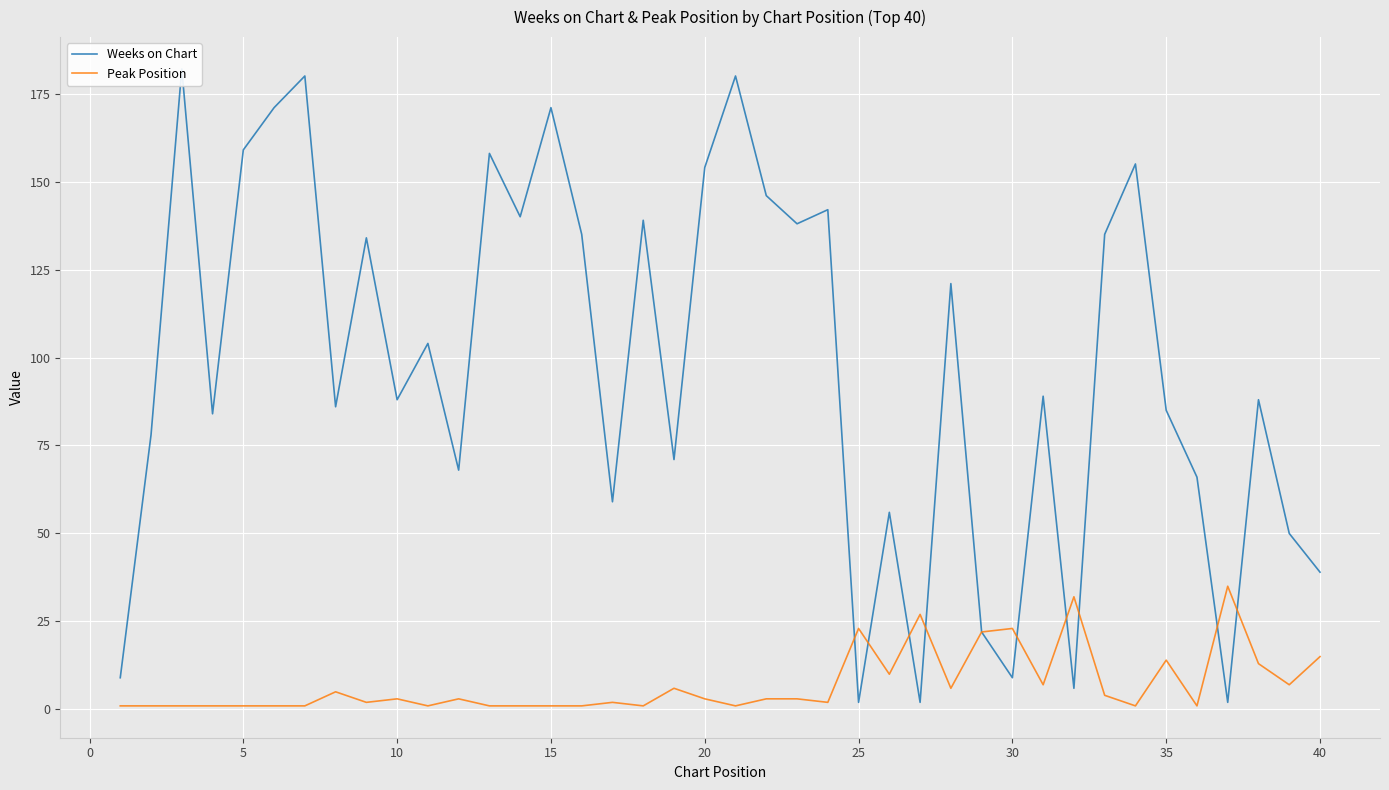

Count the number of data series in this chart.

2